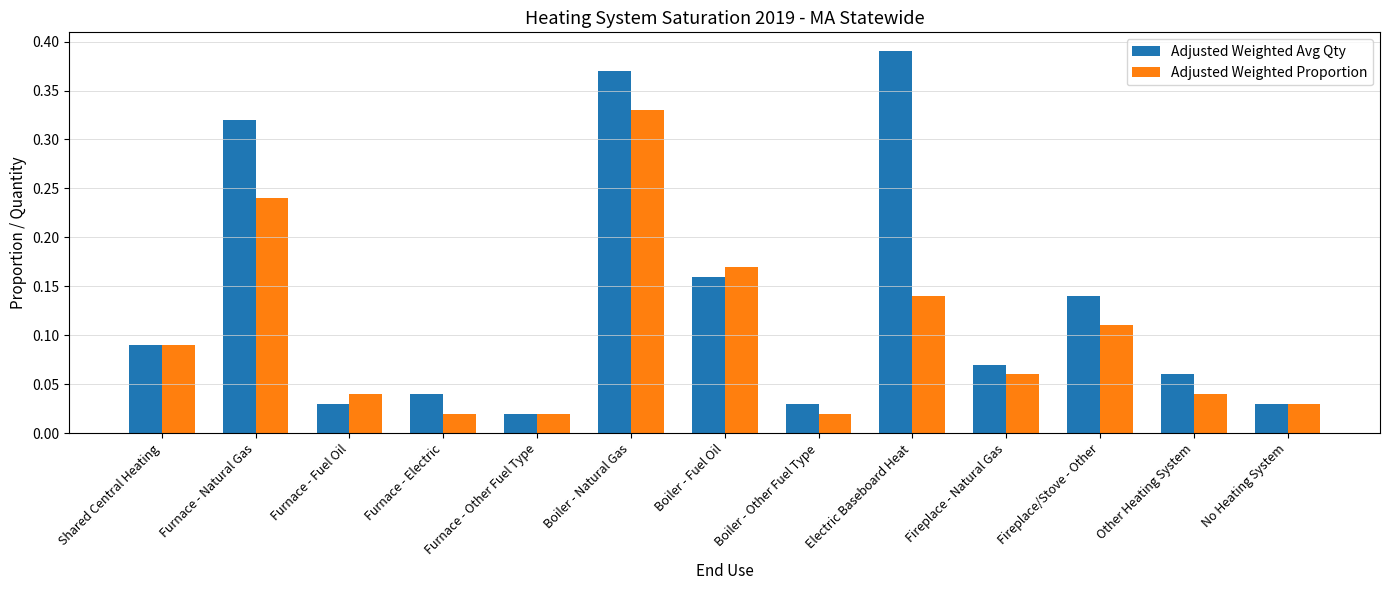

Which series has the largest total across all categories?

Adjusted Weighted Avg Qty